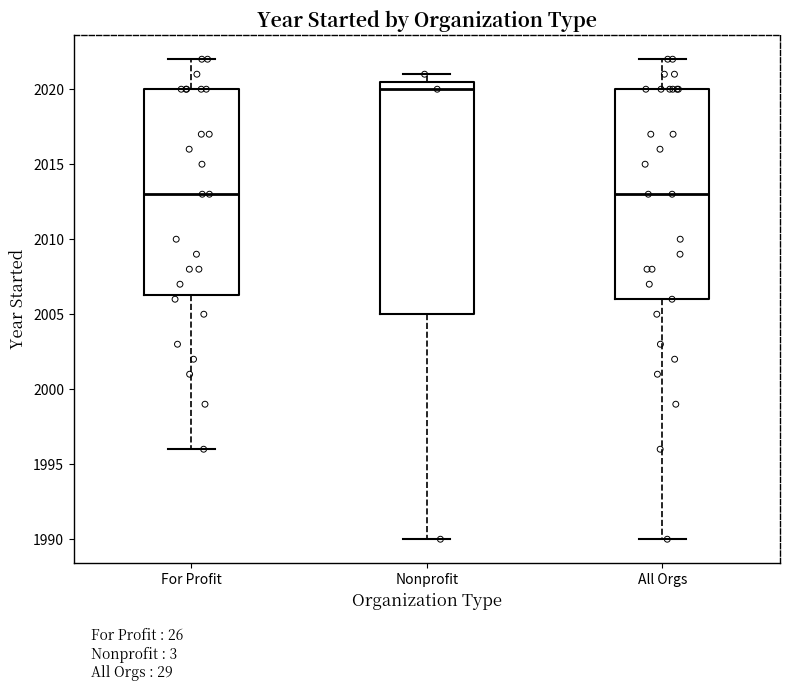

Which box is the tallest, from its lower edge to its upper edge?

Nonprofit